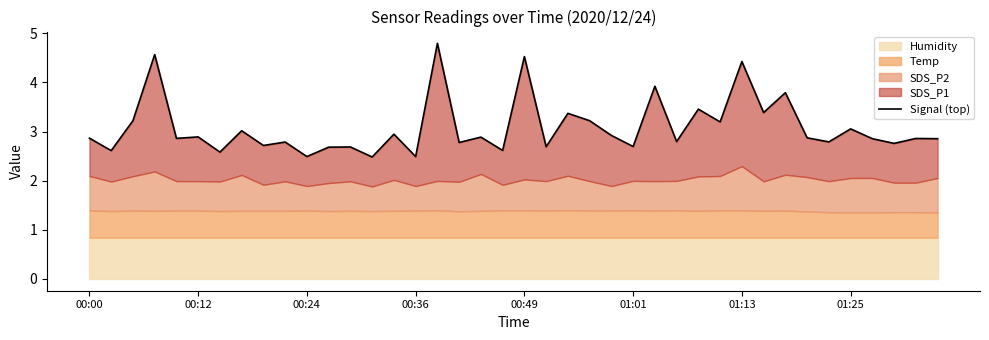

Does the chart display data point markers on the line(s)?

No